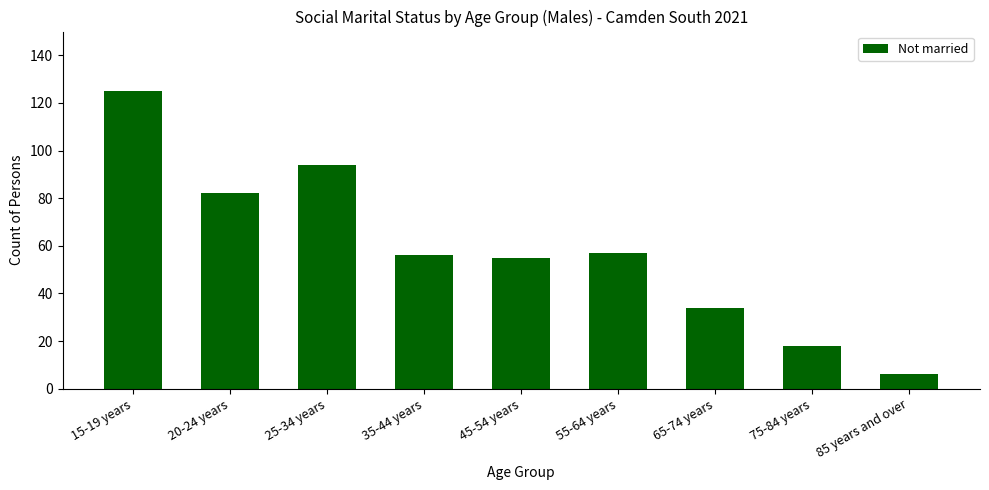

What is the difference between the second highest and second lowest values?

76